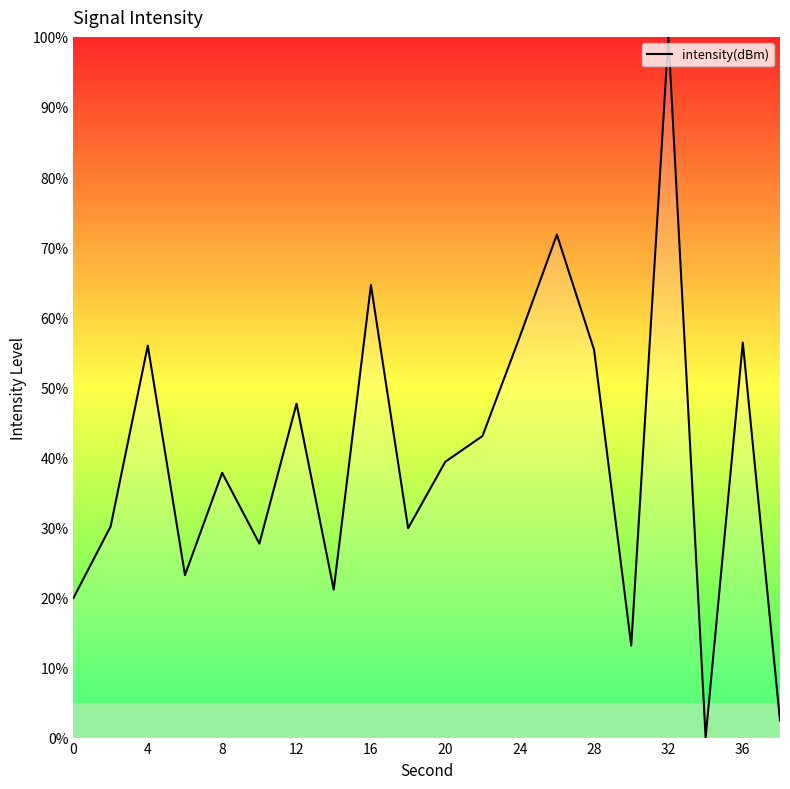

What is the greatest value displayed?

100.0